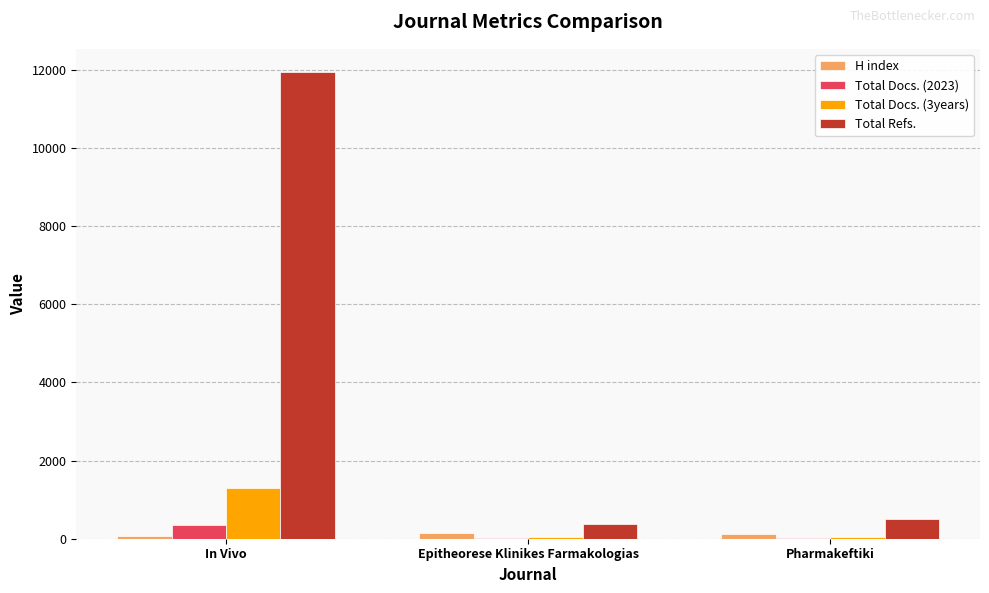

Which series changed the most between In Vivo and Pharmakeftiki?

Total Refs.